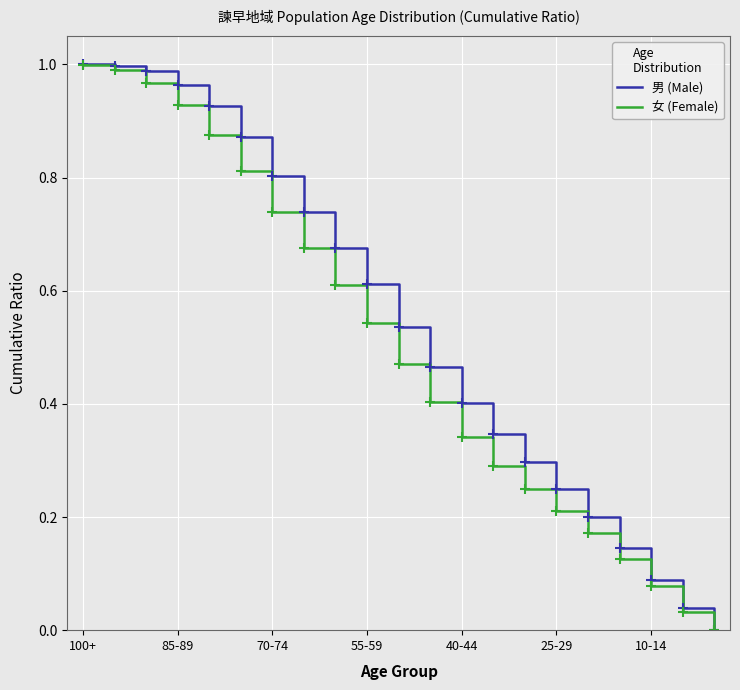

Is this an area chart (filled region under the line)?

No